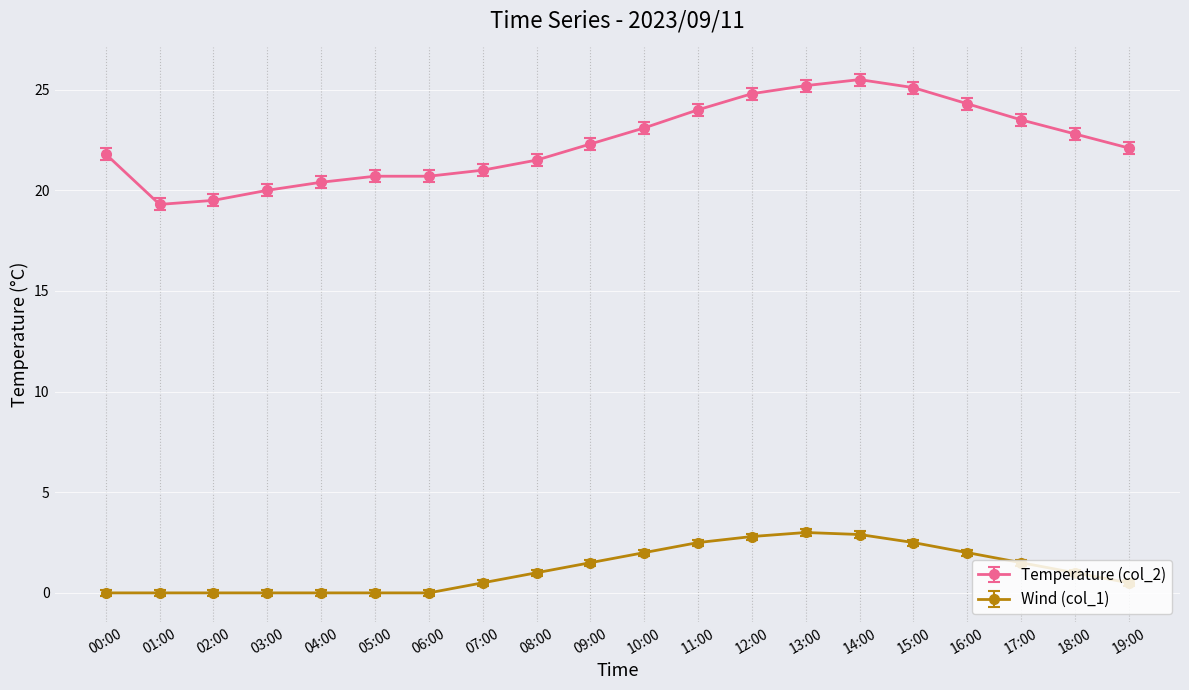

Which category has the highest value across all series?

14:00